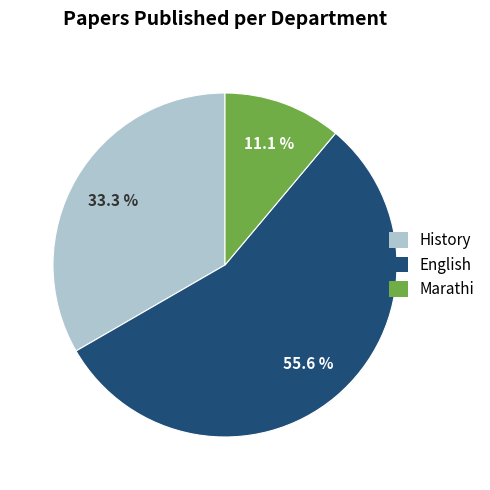

Does any single category account for the majority?

Yes